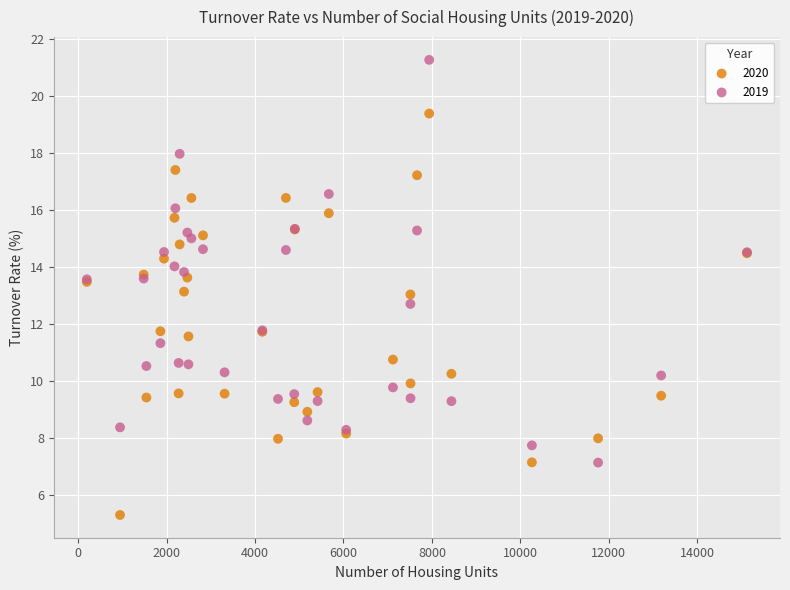

Which series reaches the maximum Y coordinate?

2019